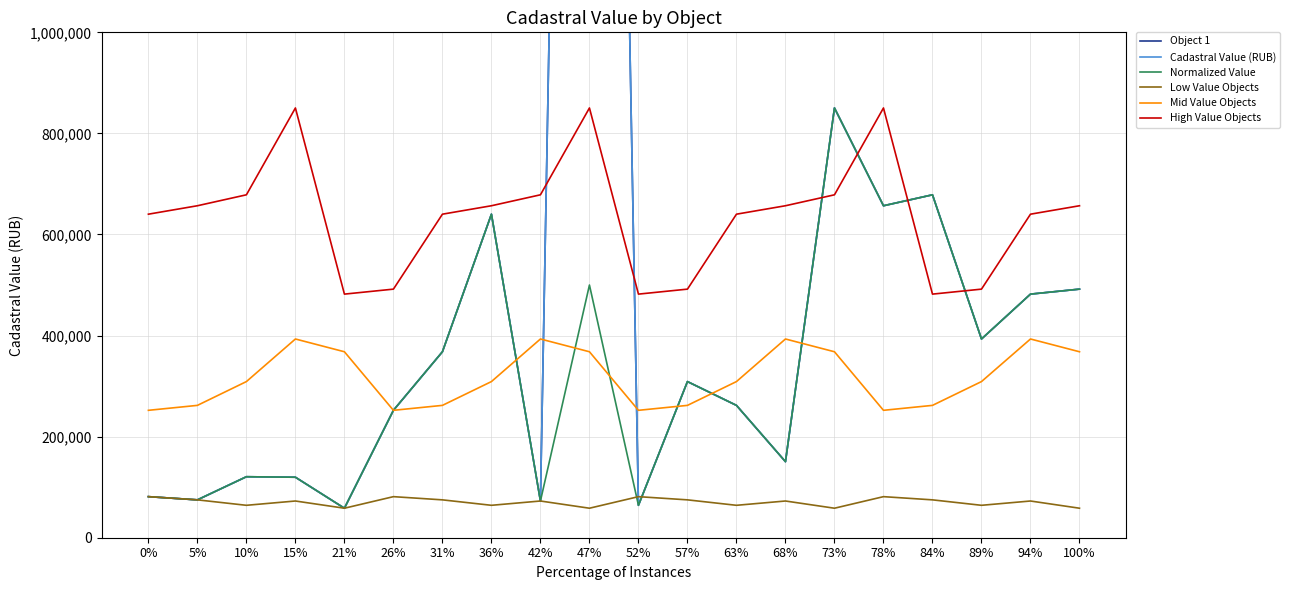

True or false: Mid Value Objects and High Value Objects intersect in this chart.

False